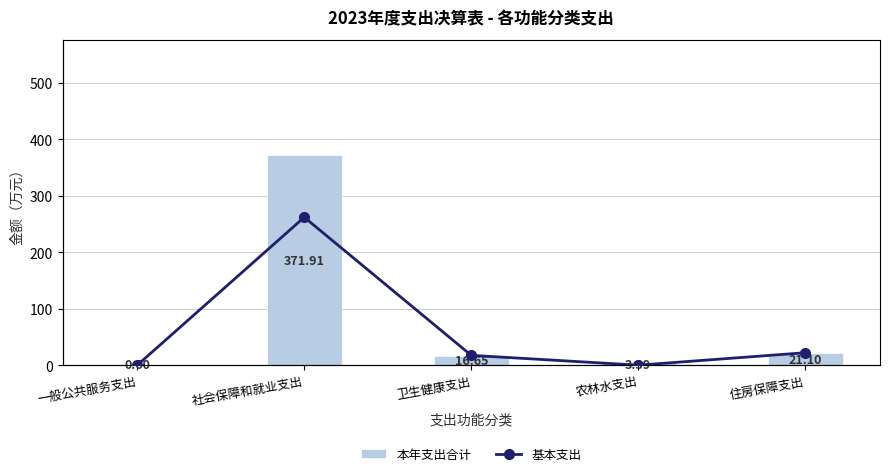

Where does the 本年支出合计 series first go above 16?

社会保障和就业支出